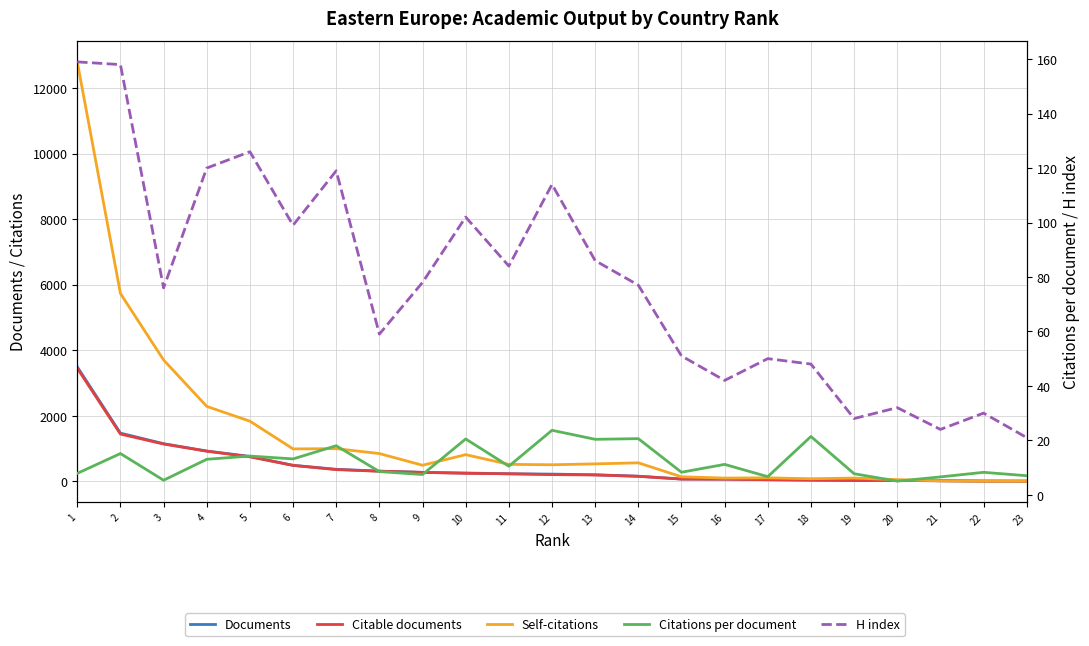

Between 1 and 19, which is larger?

1